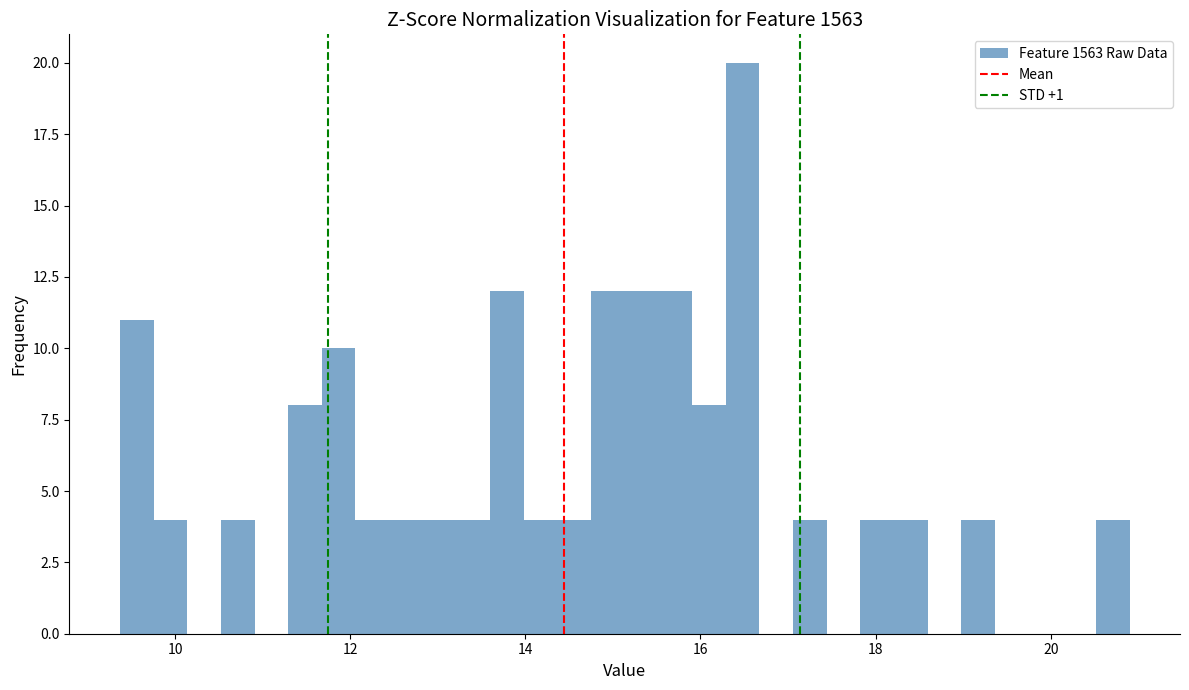

Read against the x-axis, roughly where is the centre of the tallest bar?

16.4